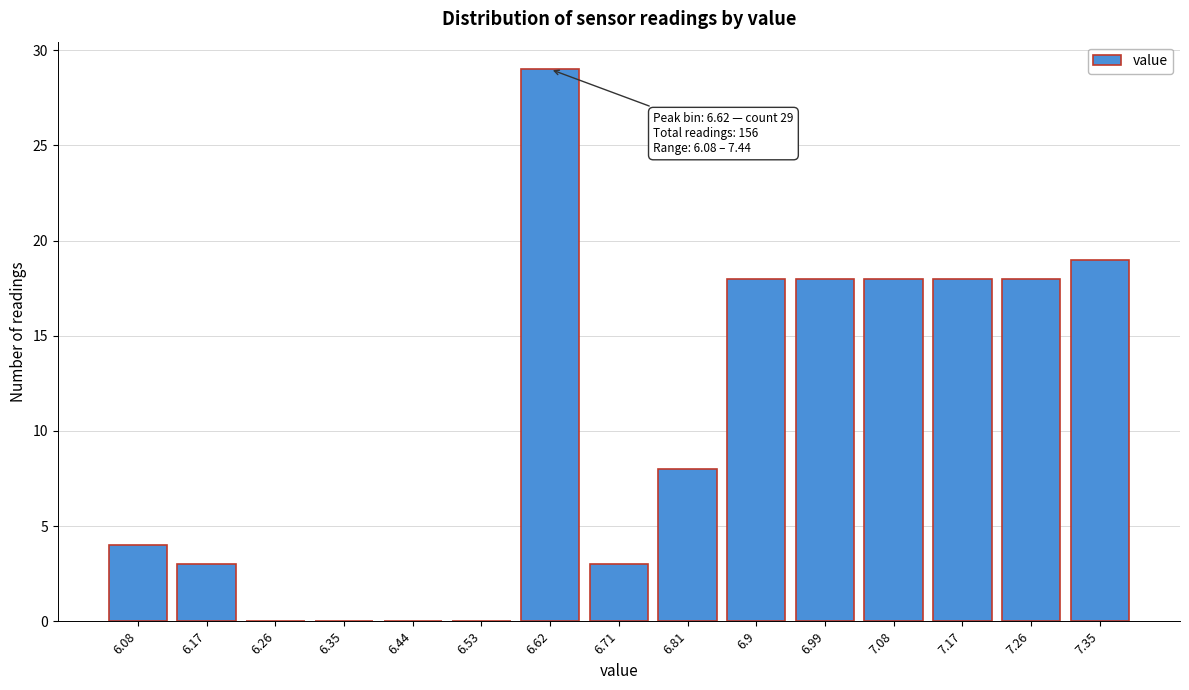

Reading right to left, what are all the values shown in this chart?

7.35=19	7.26=18	7.17=18	7.08=18	6.99=18	6.9=18	6.81=8	6.71=3	6.62=29	6.53=0	6.44=0	6.35=0	6.26=0	6.17=3	6.08=4